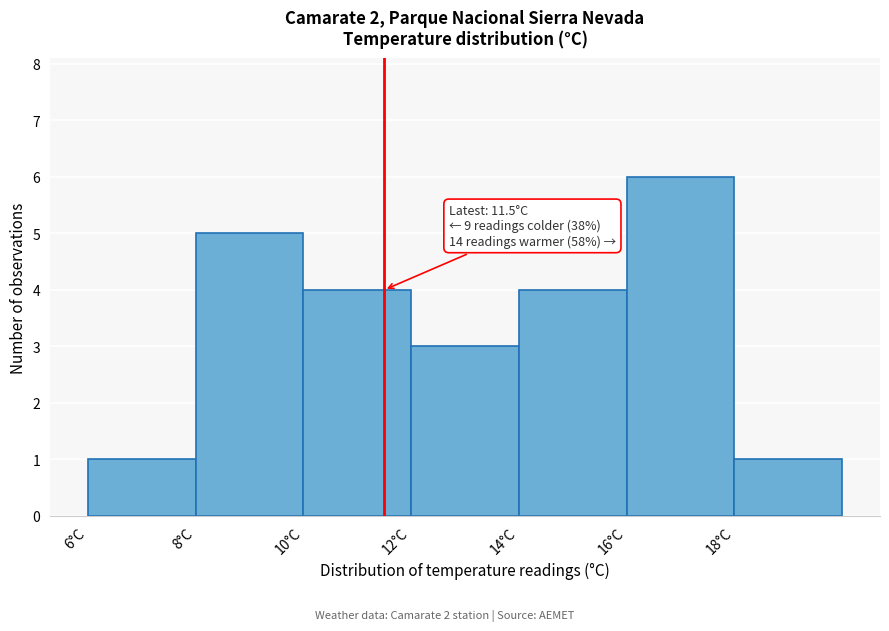

Which range on the x-axis has the tallest bar?

16 to 18